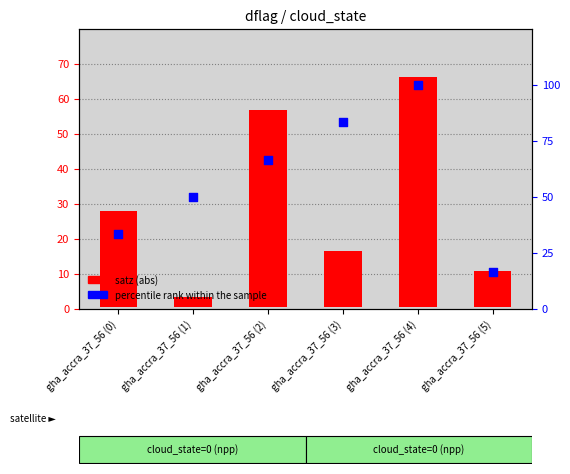

Which series has the largest total across all categories?

percentile rank within the sample